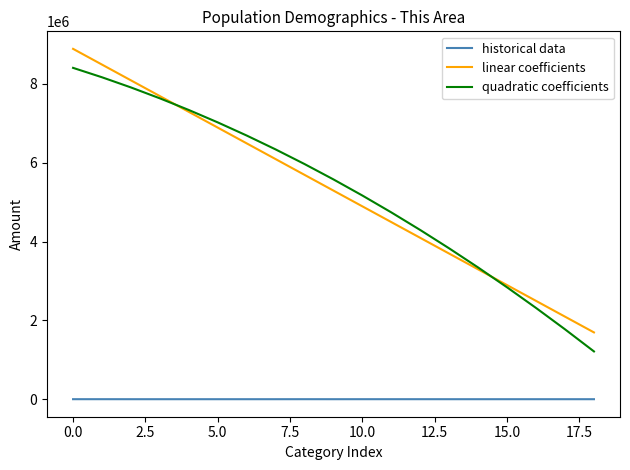

True or false: historical data and quadratic coefficients cross at least once.

False